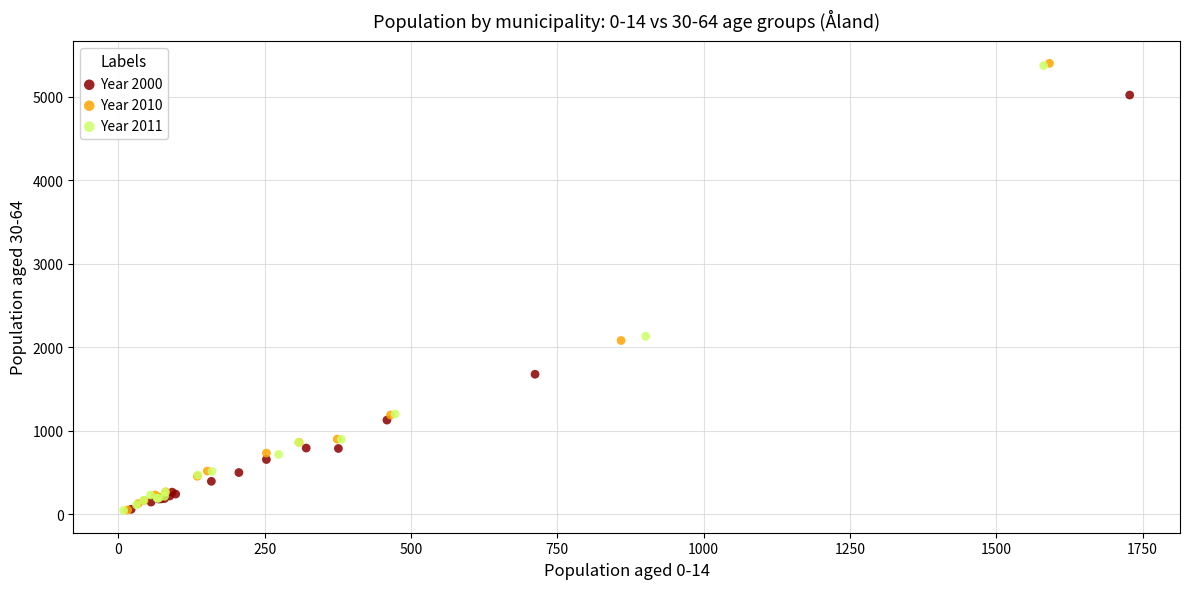

Which series has the largest Y range (max minus min)?

Year 2010